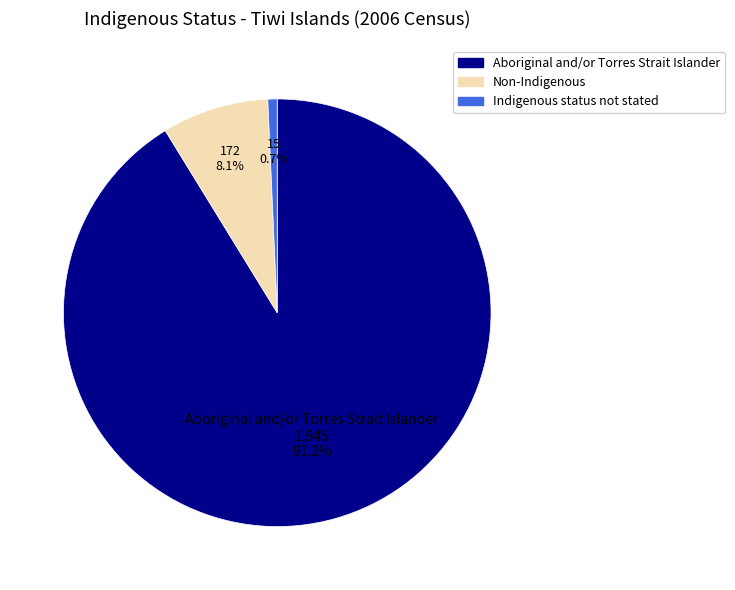

Is the sum of Non-Indigenous and Indigenous status not stated greater than half?

No